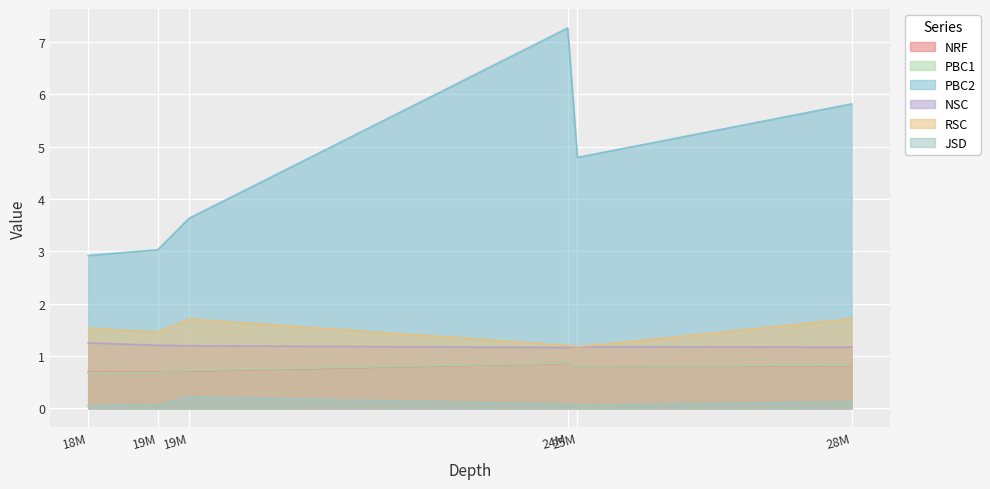

True or false: PBC1 has a value of 0.3 at Lung_P348.

False